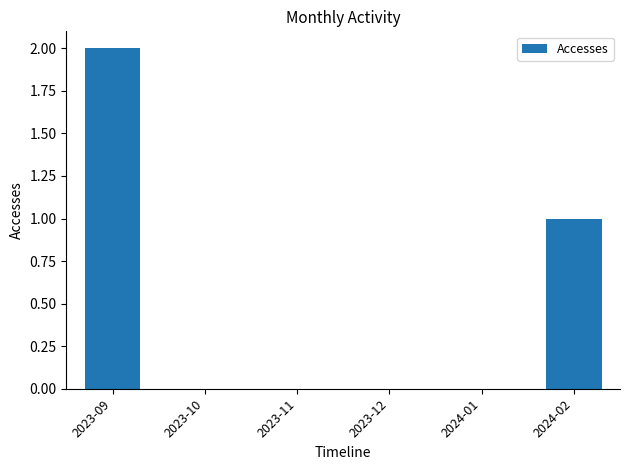

Are the bars horizontal?

No